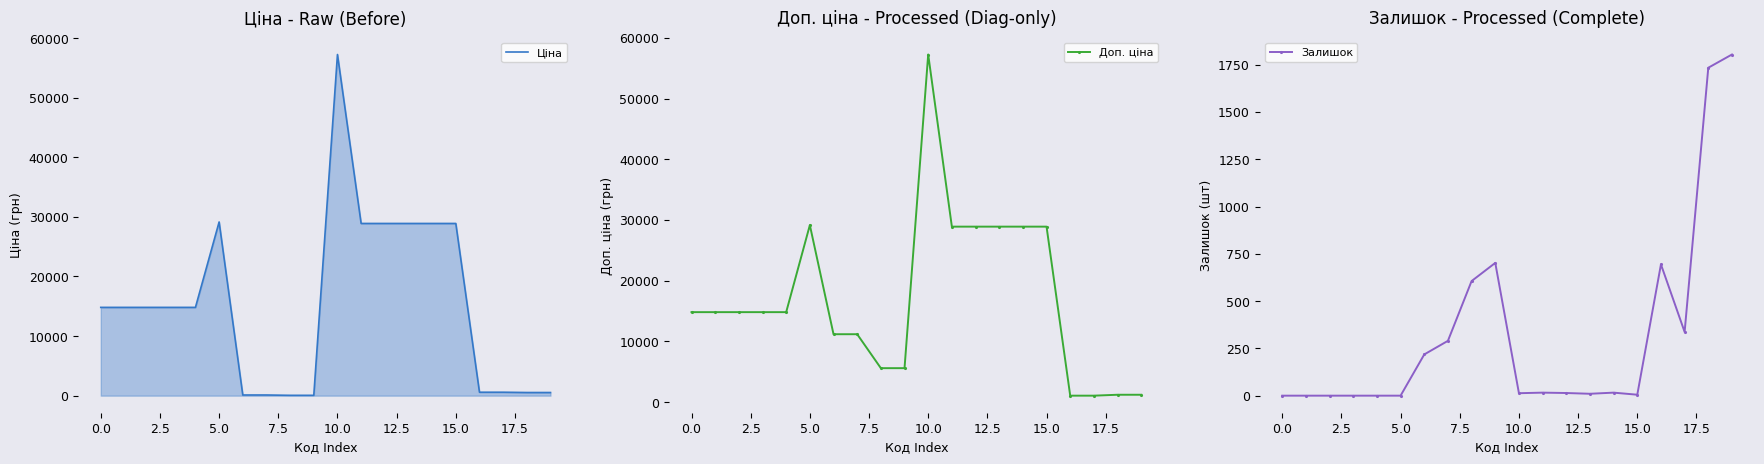

How many values in the Доп. ціна series are below 14817?

8